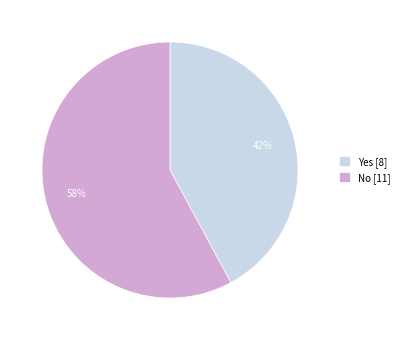

Is it true that No is 58% of the pie?

True